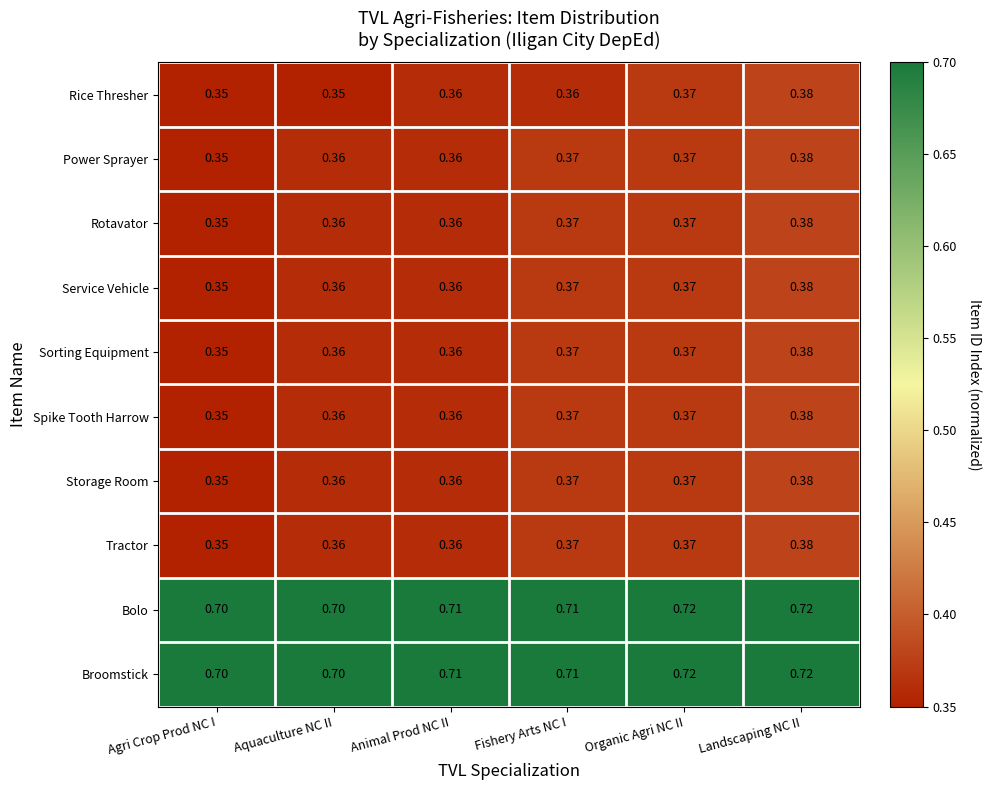

What is the maximum value shown in the chart?

0.7